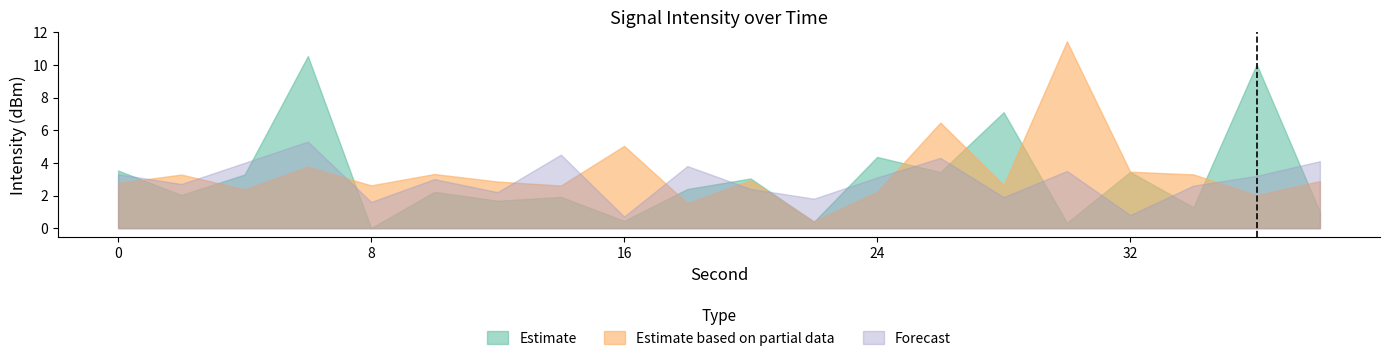

What is the value of the Forecast point at the 8th from the left?

4.5